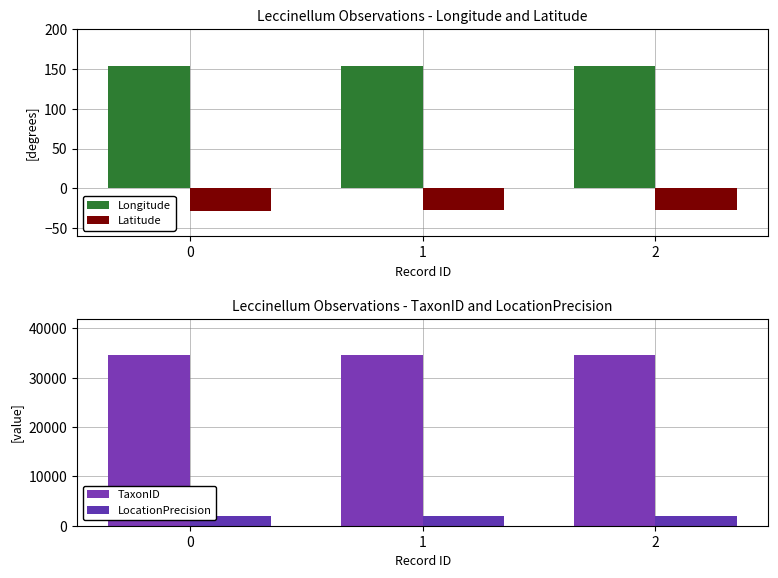

What is the greatest value displayed?

34618.0